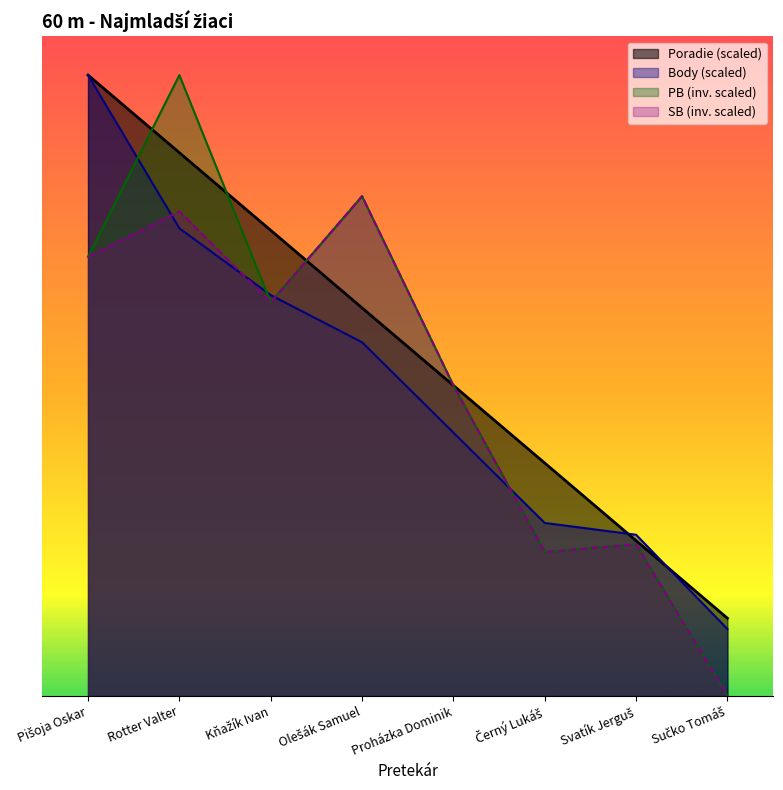

The SB series shows 37.1 at Černý Lukáš. True or false?

True